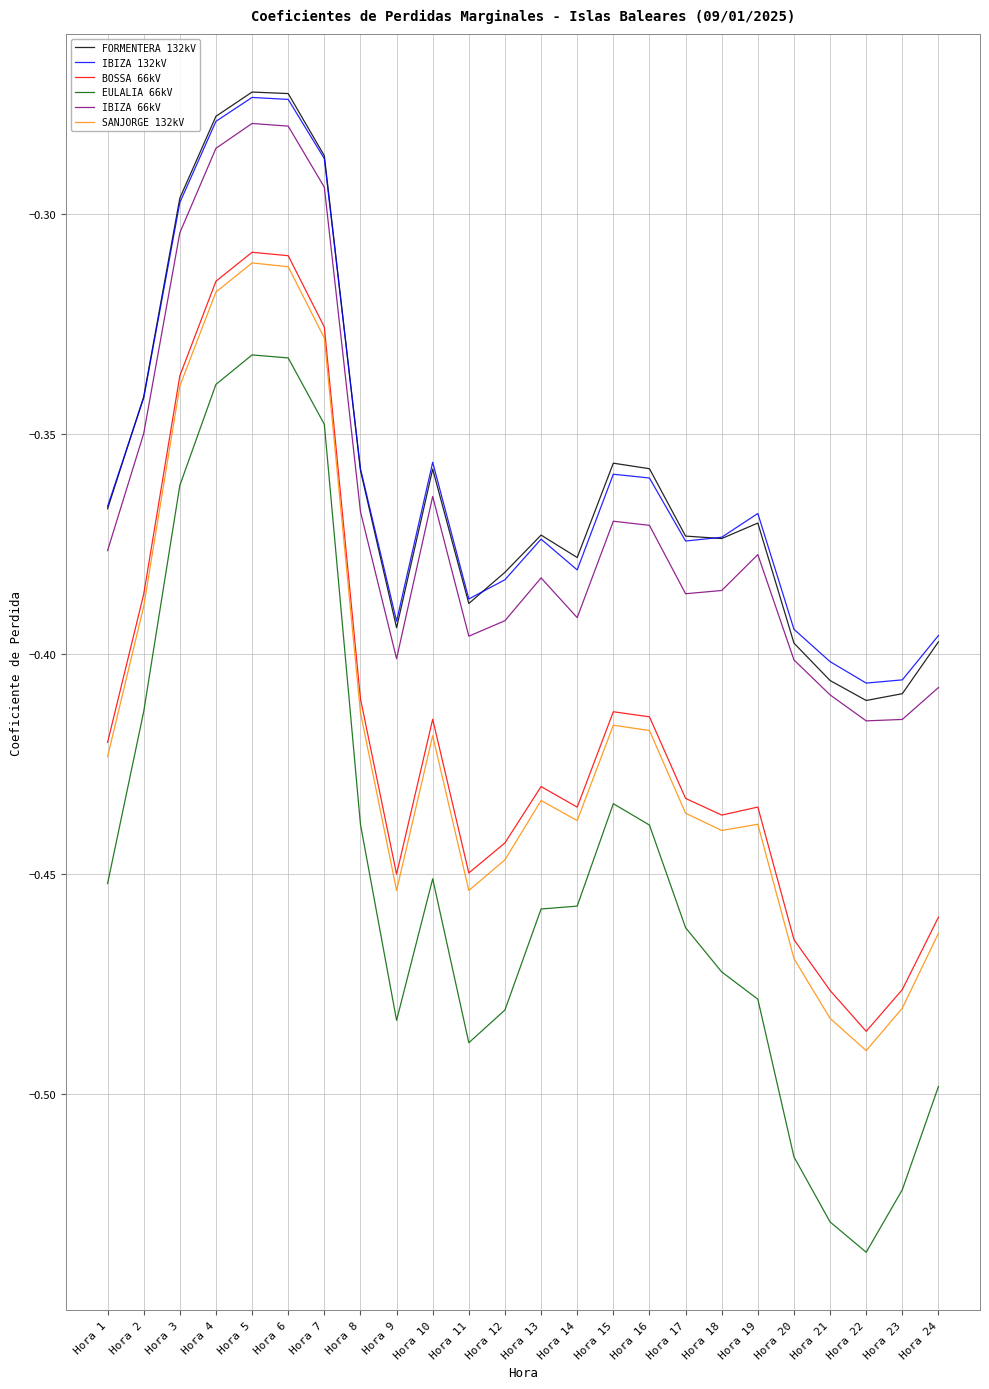

True or false: BOSSA 66kV and SANJORGE 132kV cross at least once.

False